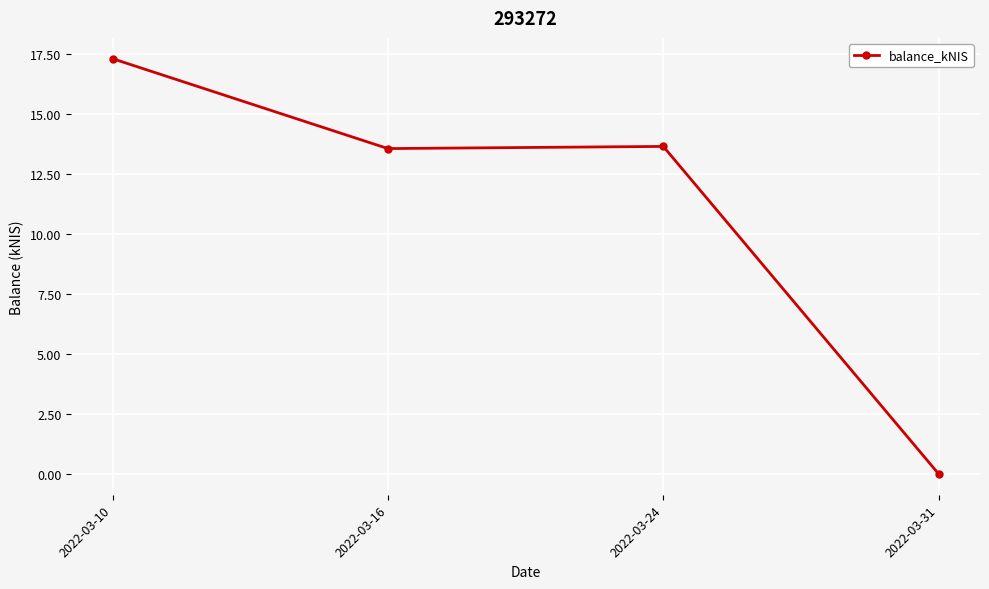

True or false: the data shows 0.0 at 2022-03-31.

True